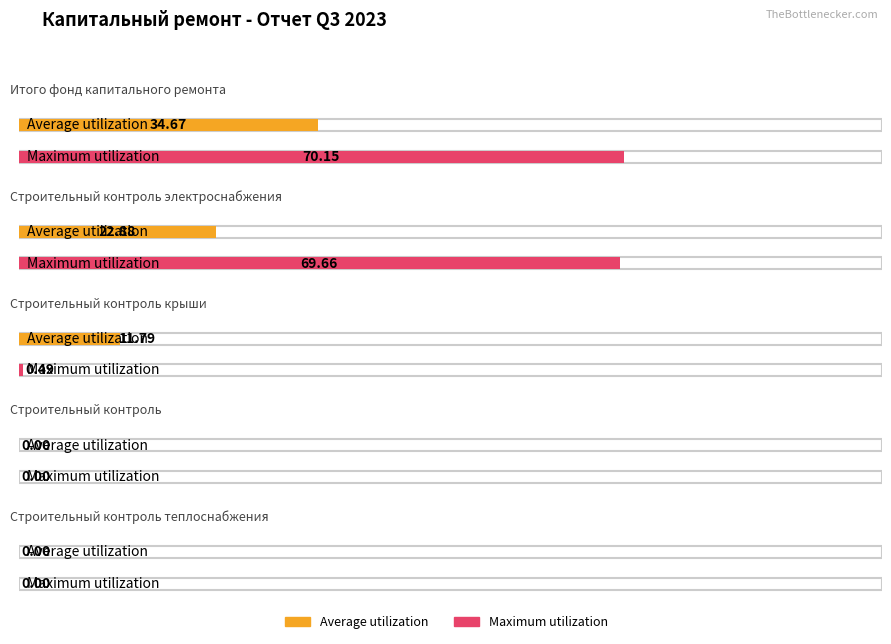

What value does the Maximum utilization series have at Итого фонд капитального ремонта?

70.2